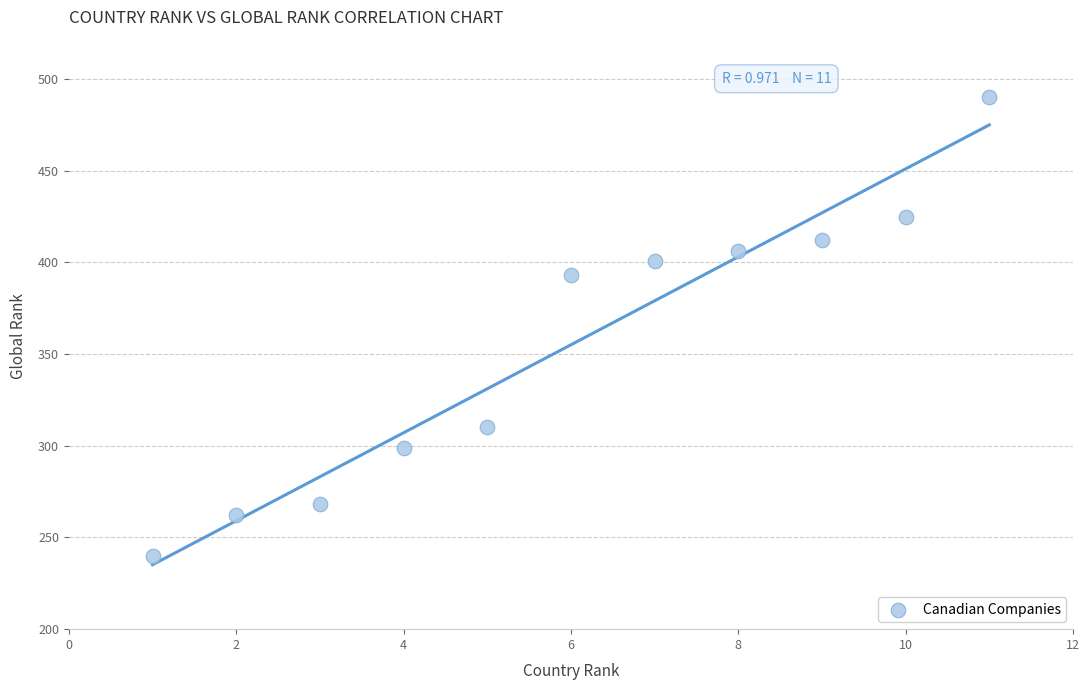

What is the range of Y values (max minus min)?

250